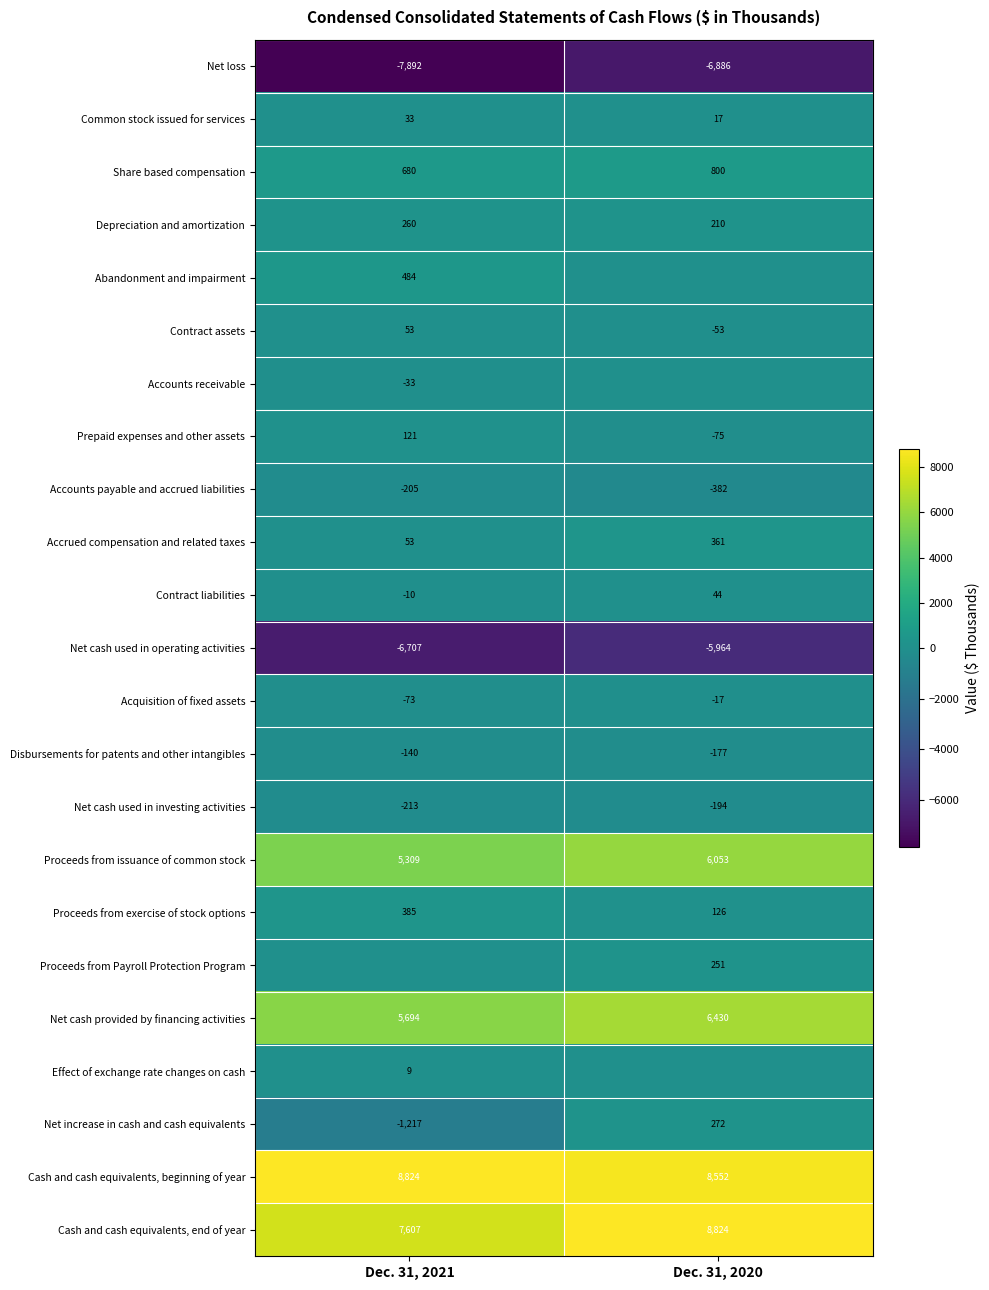

Is the value of Contract assets at Dec. 31, 2020 greater than the value of Accounts payable and accrued liabilities at Dec. 31, 2020?

Yes